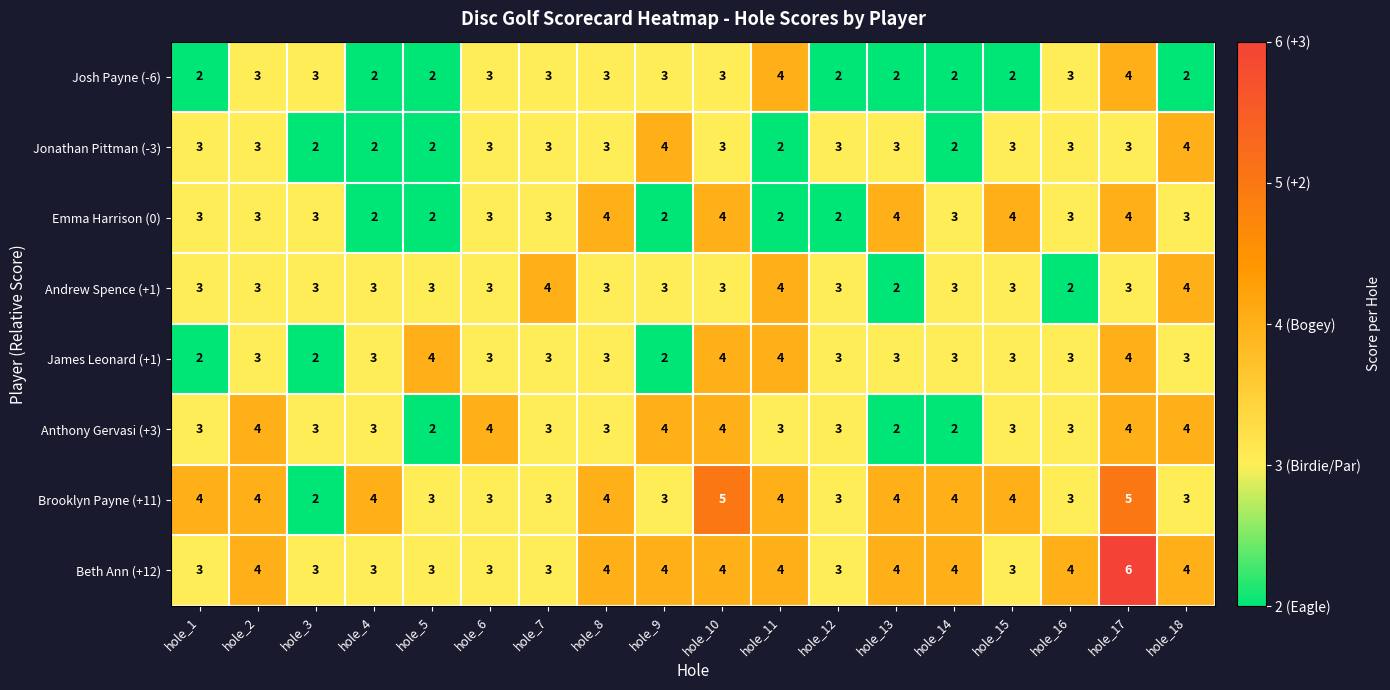

What is the smallest value displayed?

2